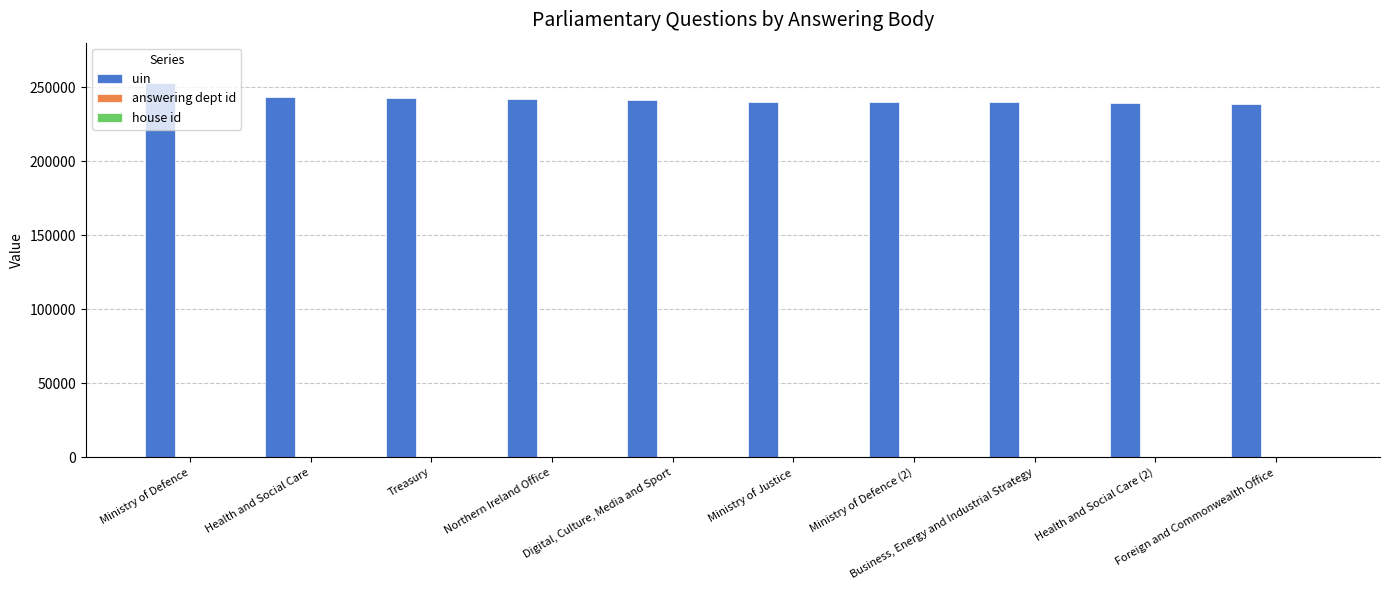

Which series has the largest total across all categories?

uin